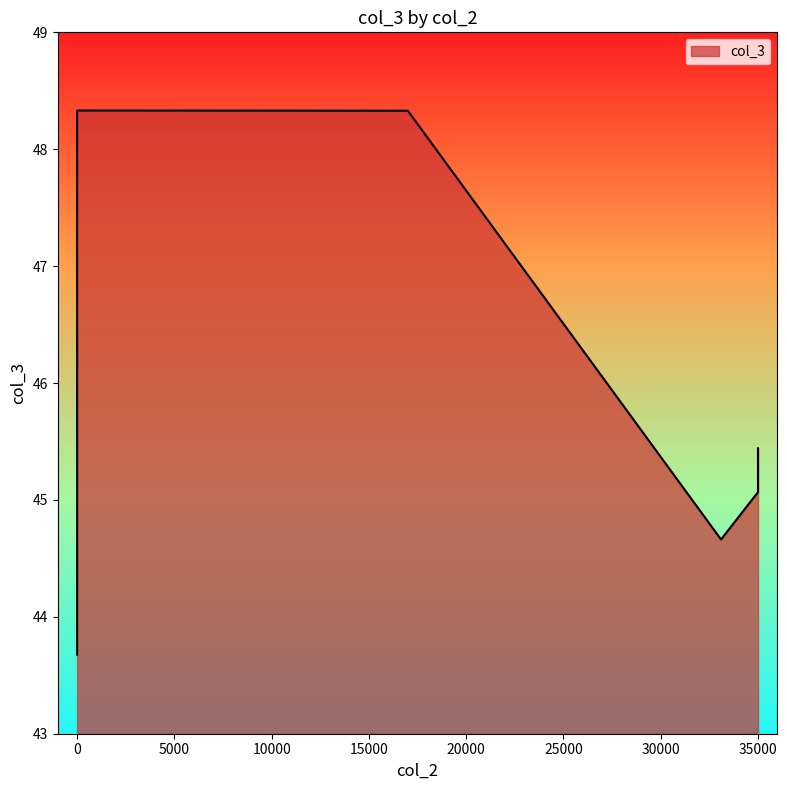

How many categories are shown in the chart?

6